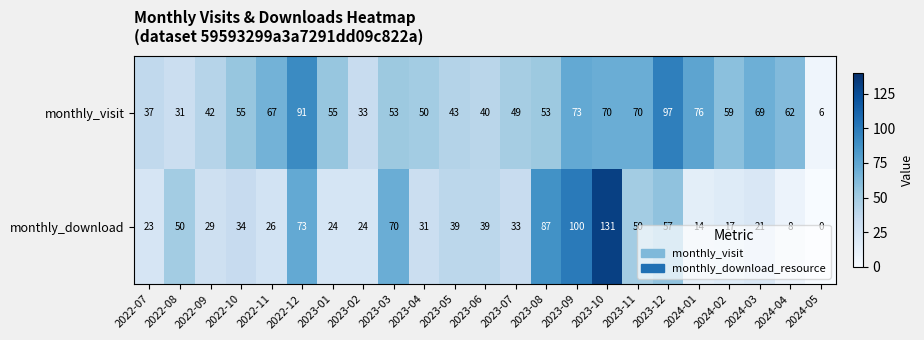

The value of monthly_download at 2023-10 is 47. True or false?

False